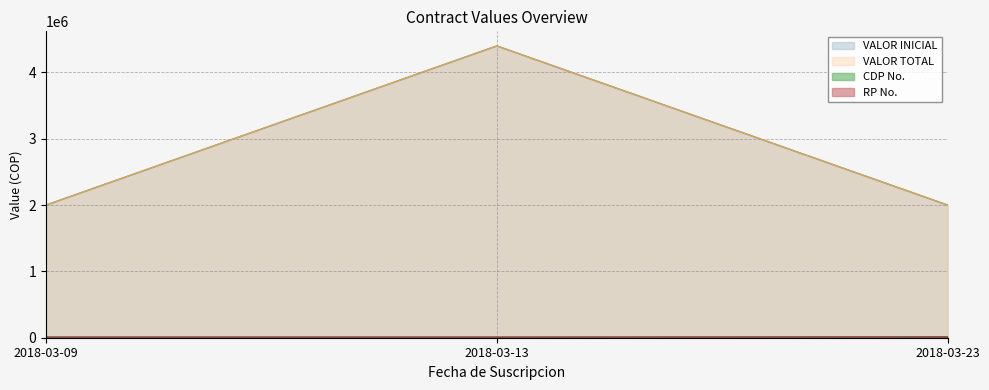

Is it true that VALOR TOTAL equals 2000000 at 2018-03-09?

True